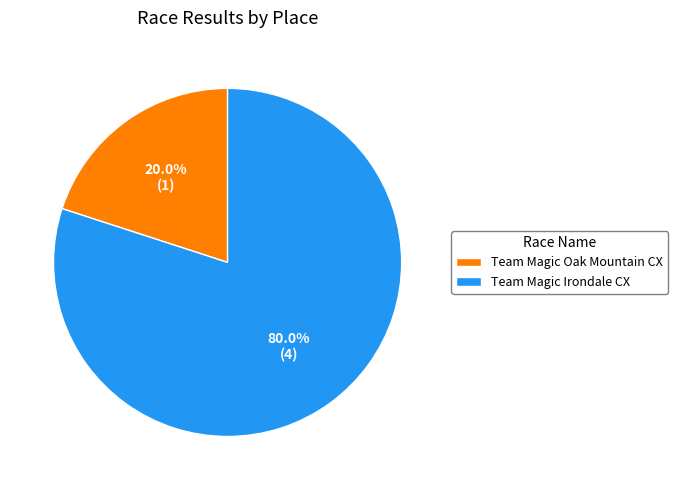

Does Team Magic Irondale CX account for over 50% of the chart?

Yes